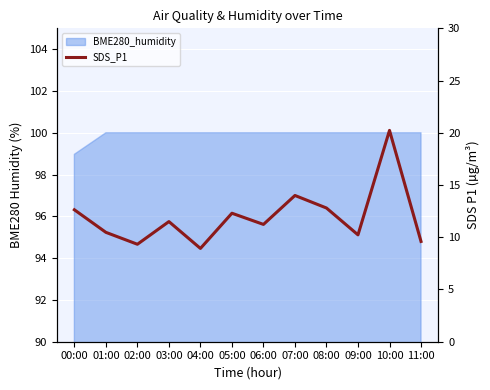

What is the label of the 5th point from the right?

07:00